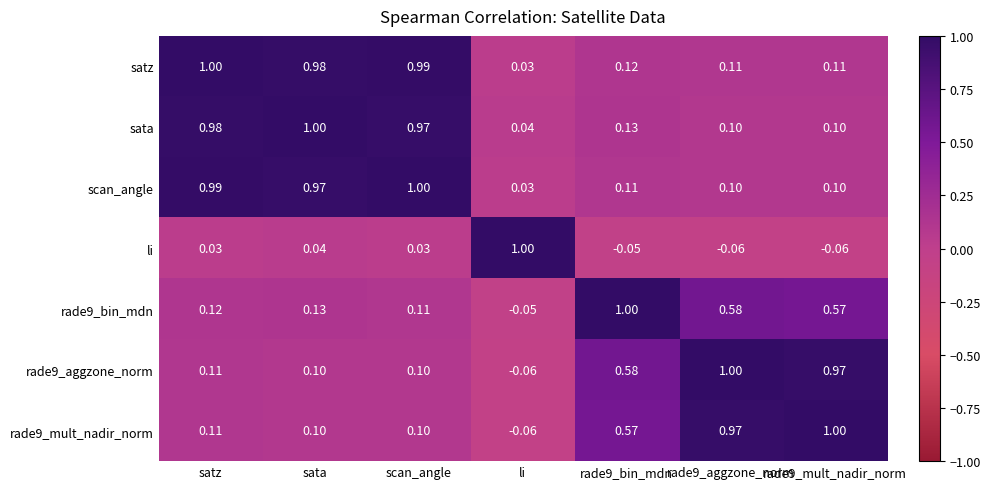

Where is sata nearest to the value 0?

li